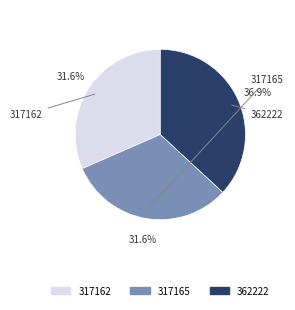

What is the largest slice in the pie chart?

362222